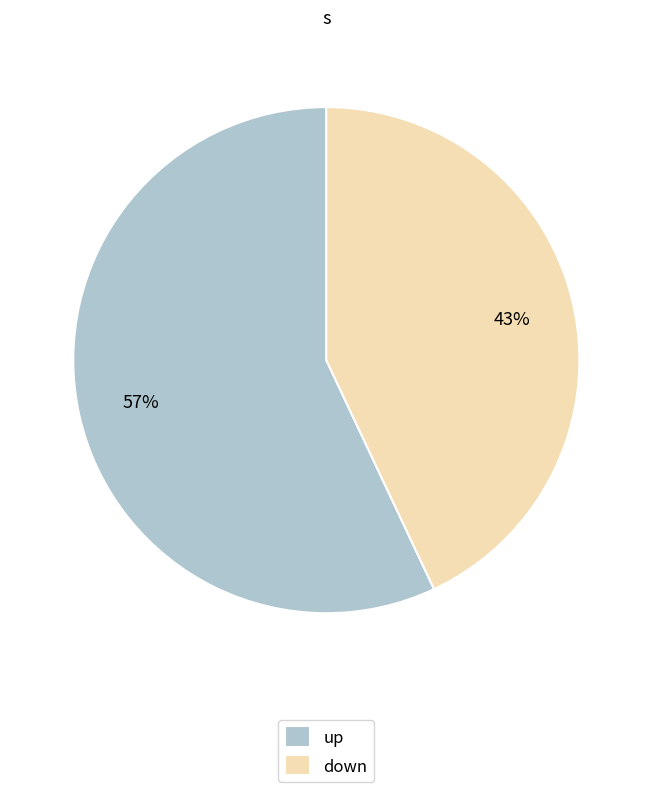

Count the number of slices in the pie.

2